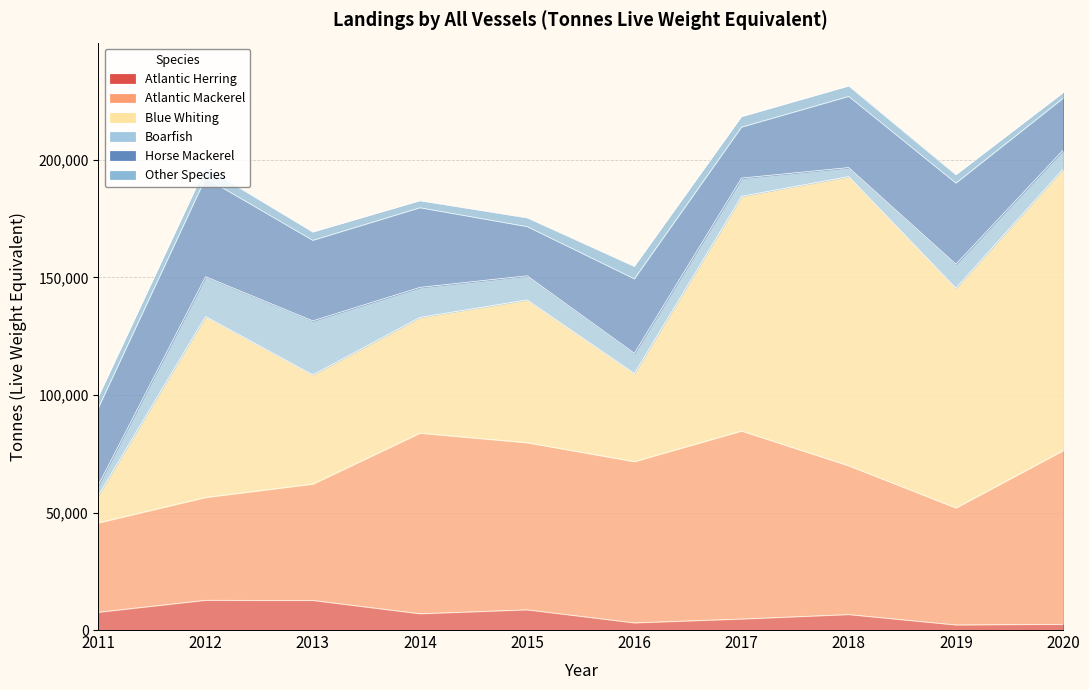

What is the difference between the maximum and second lowest values in the Horse Mackerel series?

20305